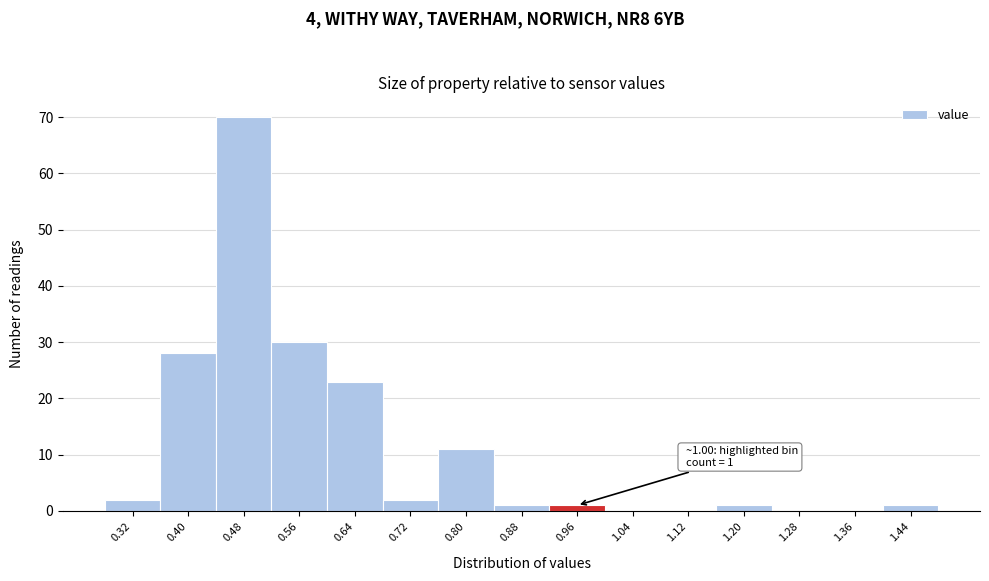

Reading left to right, extract all data points from this chart.

0.32=2	0.40=28	0.48=70	0.56=30	0.64=23	0.72=2	0.80=11	0.88=1	0.96=1	1.04=0	1.12=0	1.20=1	1.28=0	1.36=0	1.44=1